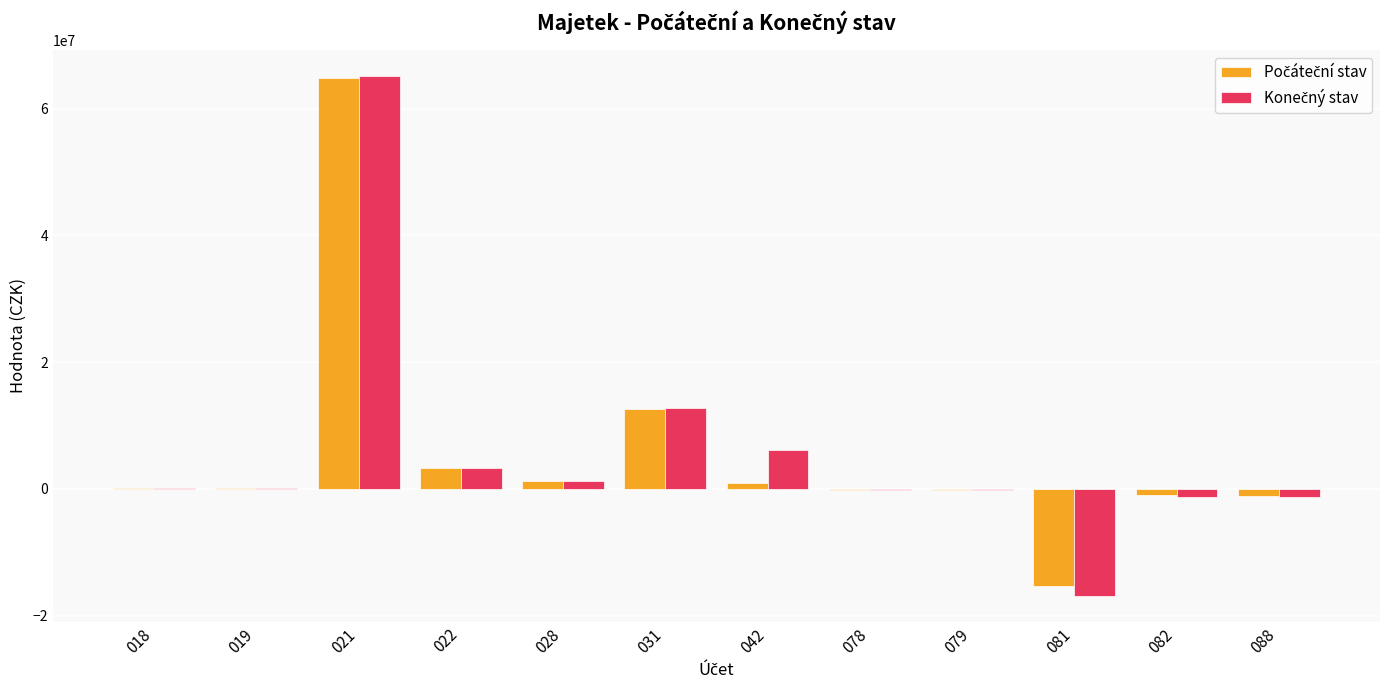

At which category is the sum across all series the highest?

021